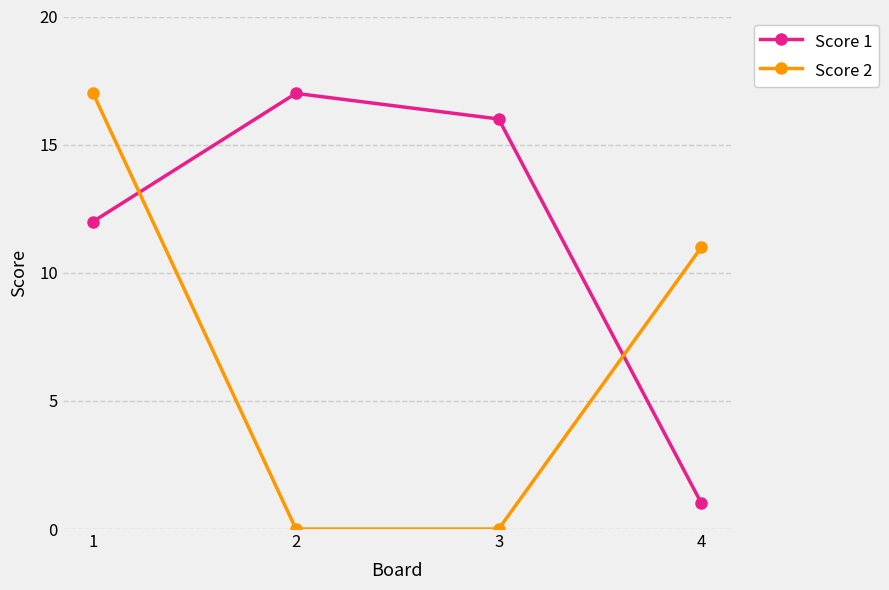

Which series has the largest total across all categories?

Score 1